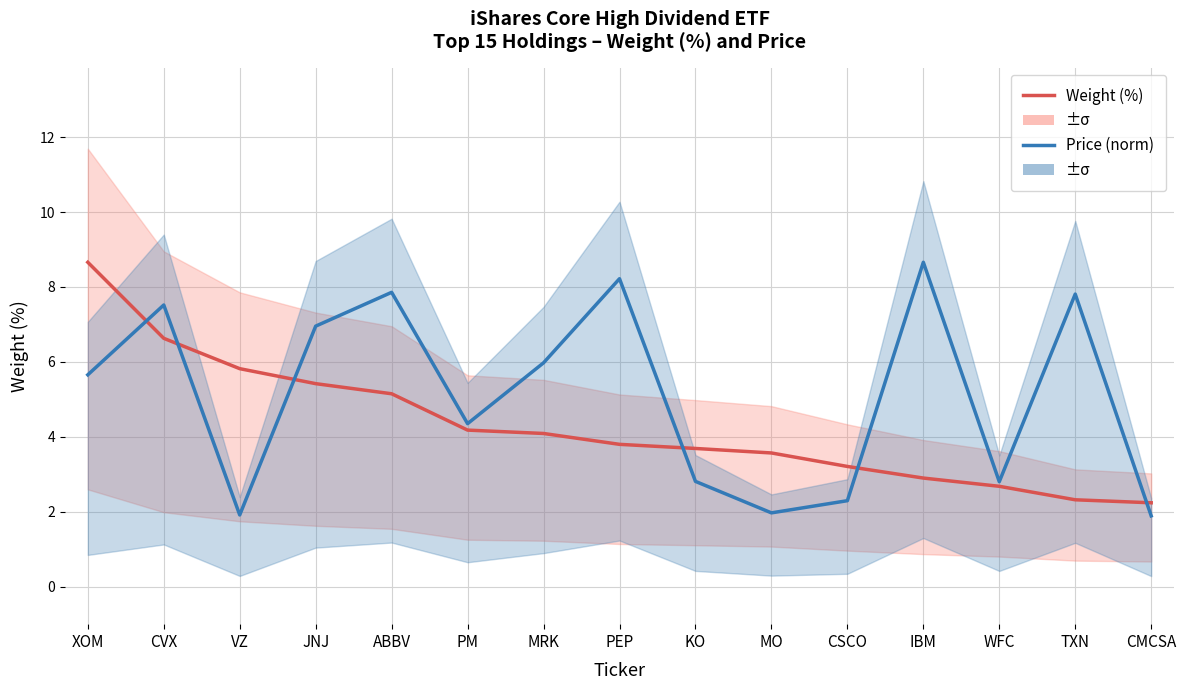

At which label does Weight (%) reach its peak?

XOM